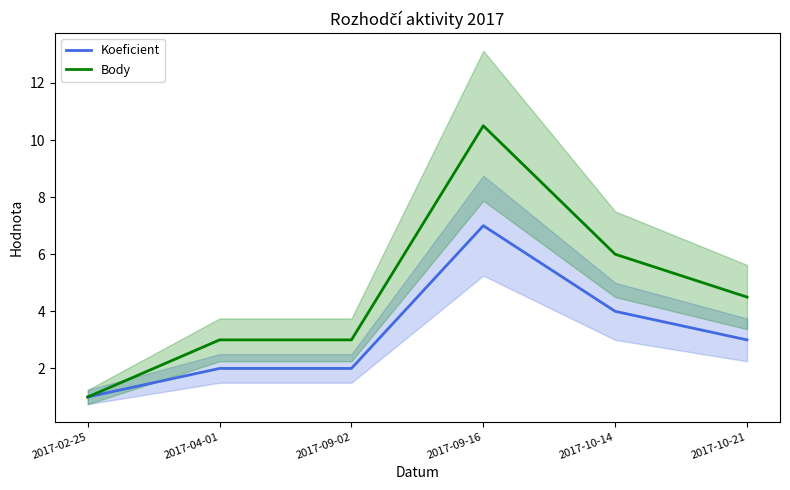

Reading right to left, what are all the values shown in this chart?

Koeficient: 2017-10-21=3.0	2017-10-14=4.0	2017-09-16=7.0	2017-09-02=2.0	2017-04-01=2.0	2017-02-25=1.0
Body: 2017-10-21=4.5	2017-10-14=6.0	2017-09-16=10.5	2017-09-02=3.0	2017-04-01=3.0	2017-02-25=1.0